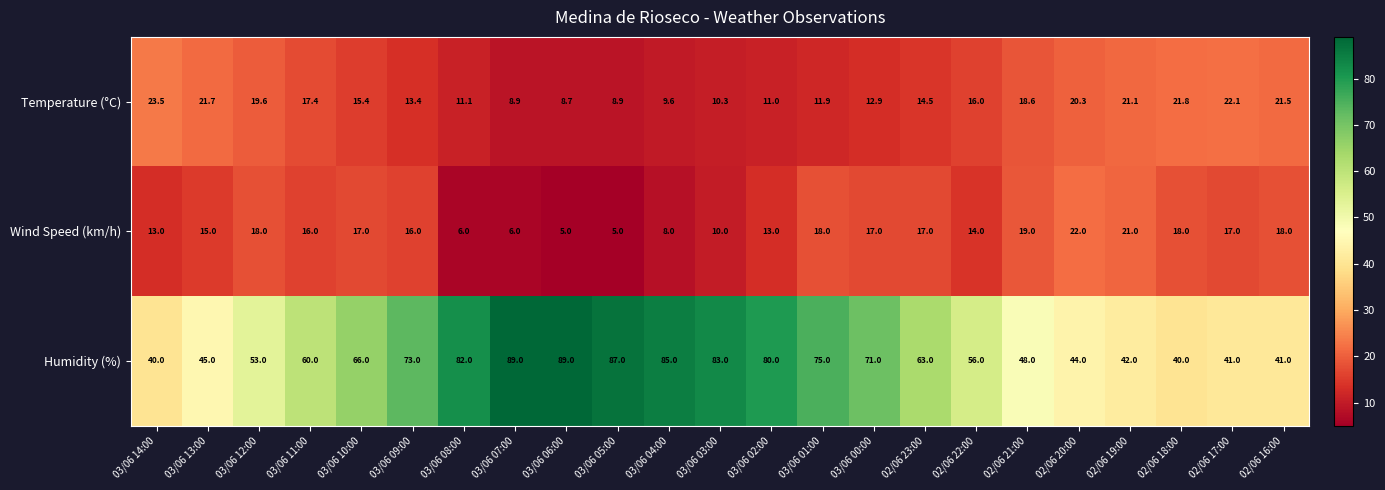

Count the number of data series in this chart.

3